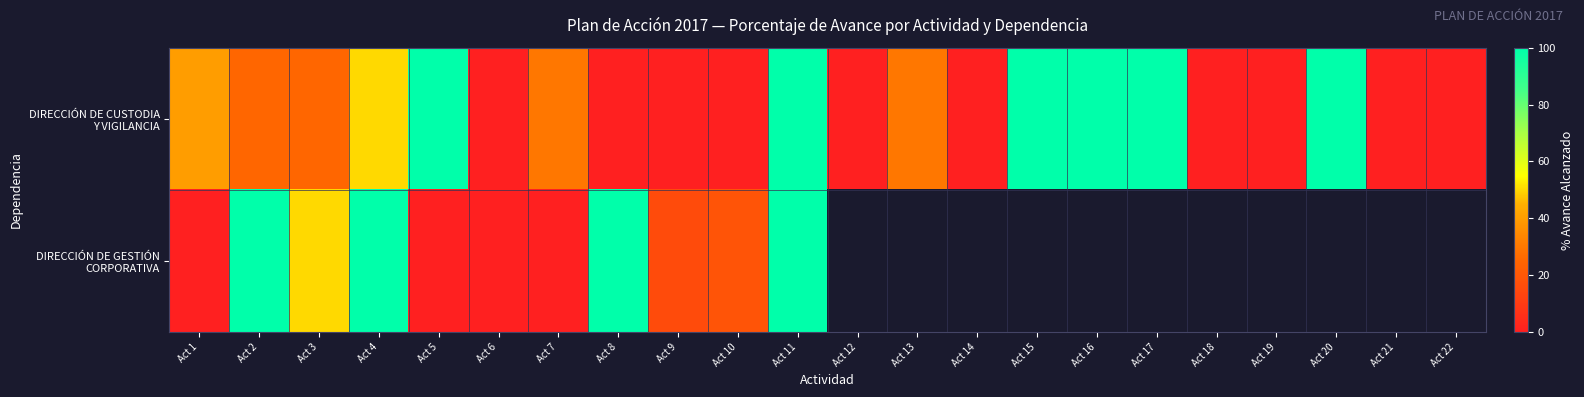

At which category is the sum across all series the highest?

Act 11